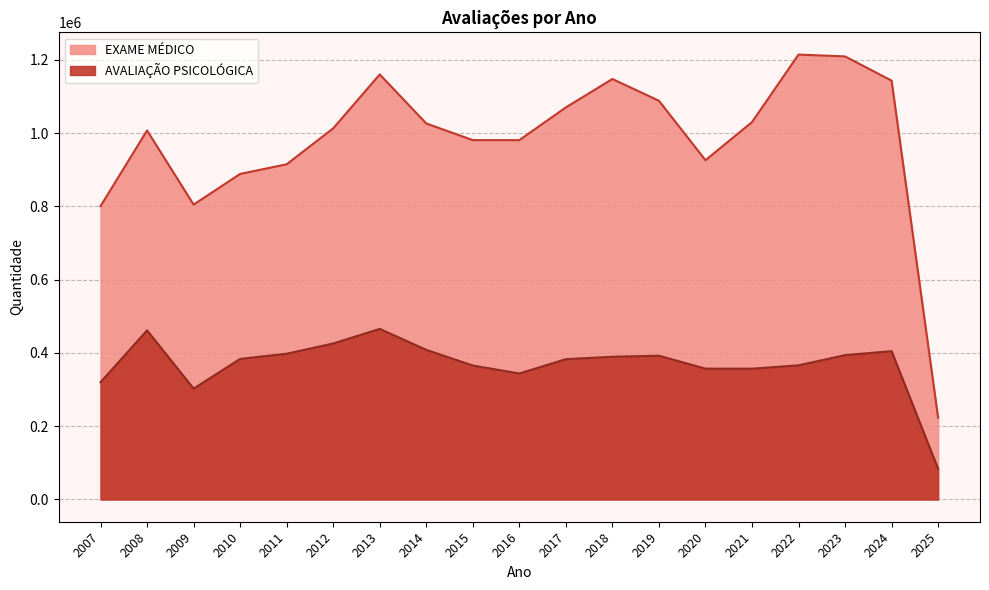

Which label corresponds to the smallest value in the chart?

2025